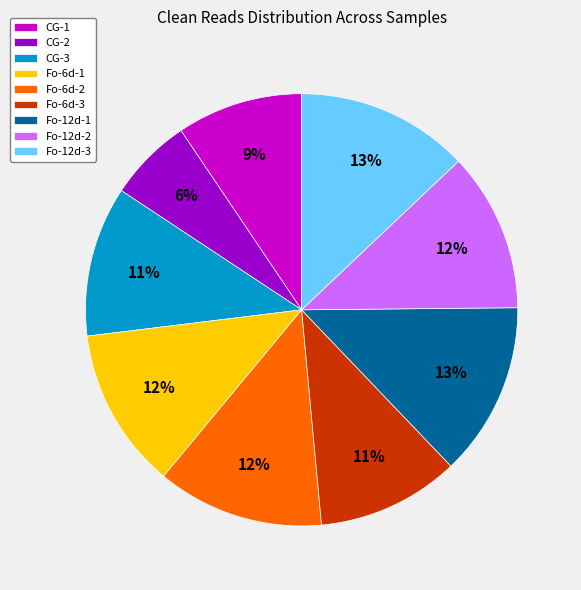

Which slice is the smallest?

CG-2